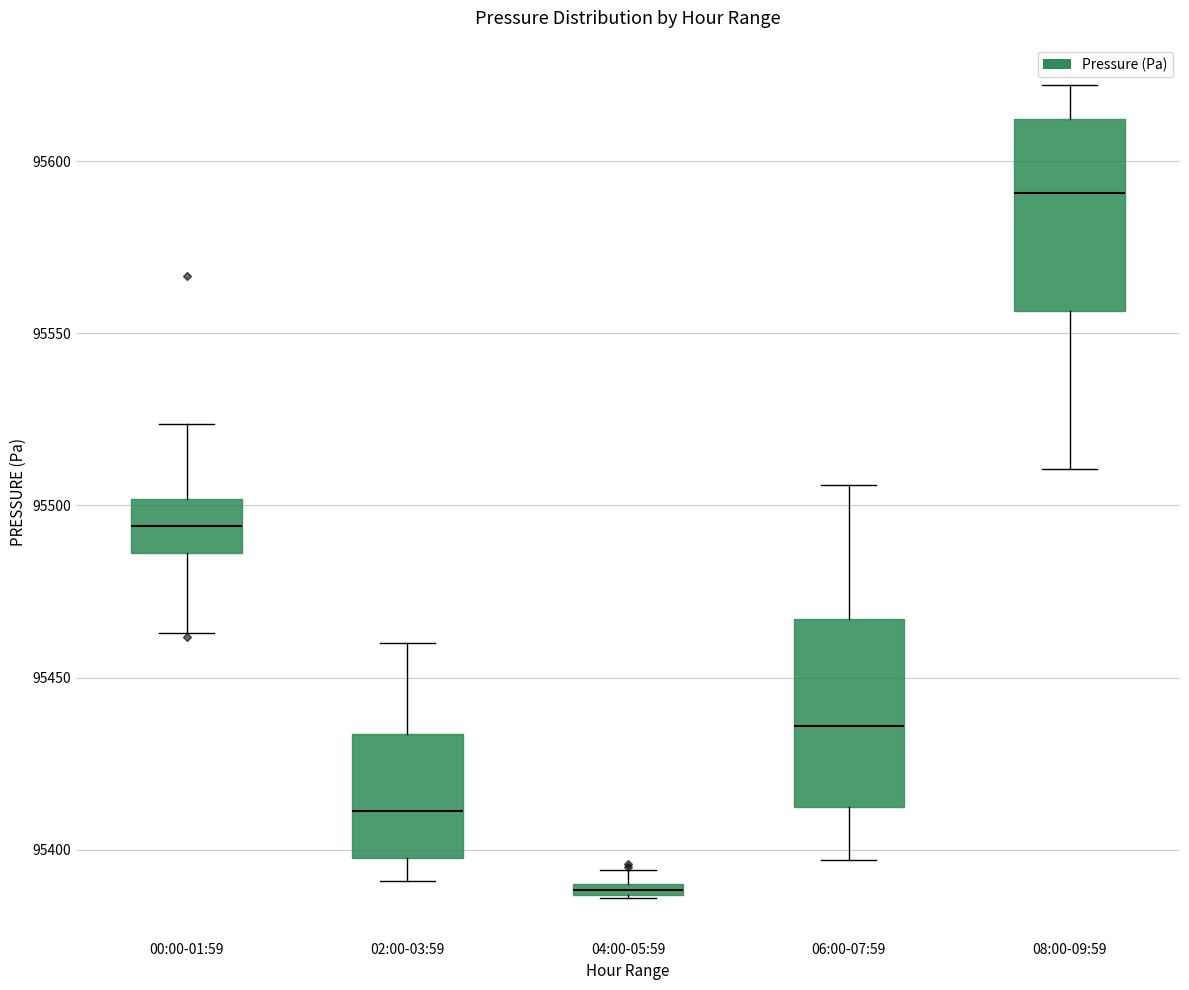

Which box's median line is the lowest?

04:00-05:59